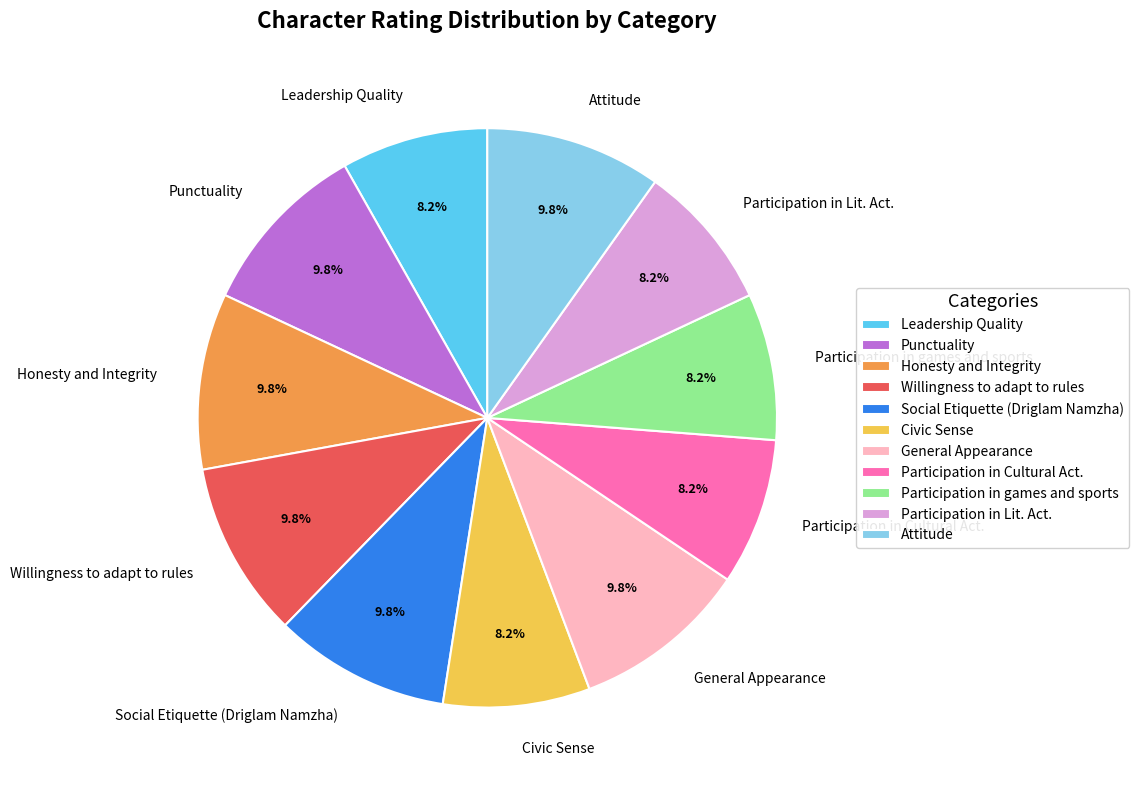

What is the ratio of the value at Punctuality to the value at Social Etiquette (Driglam Namzha)?

1.0